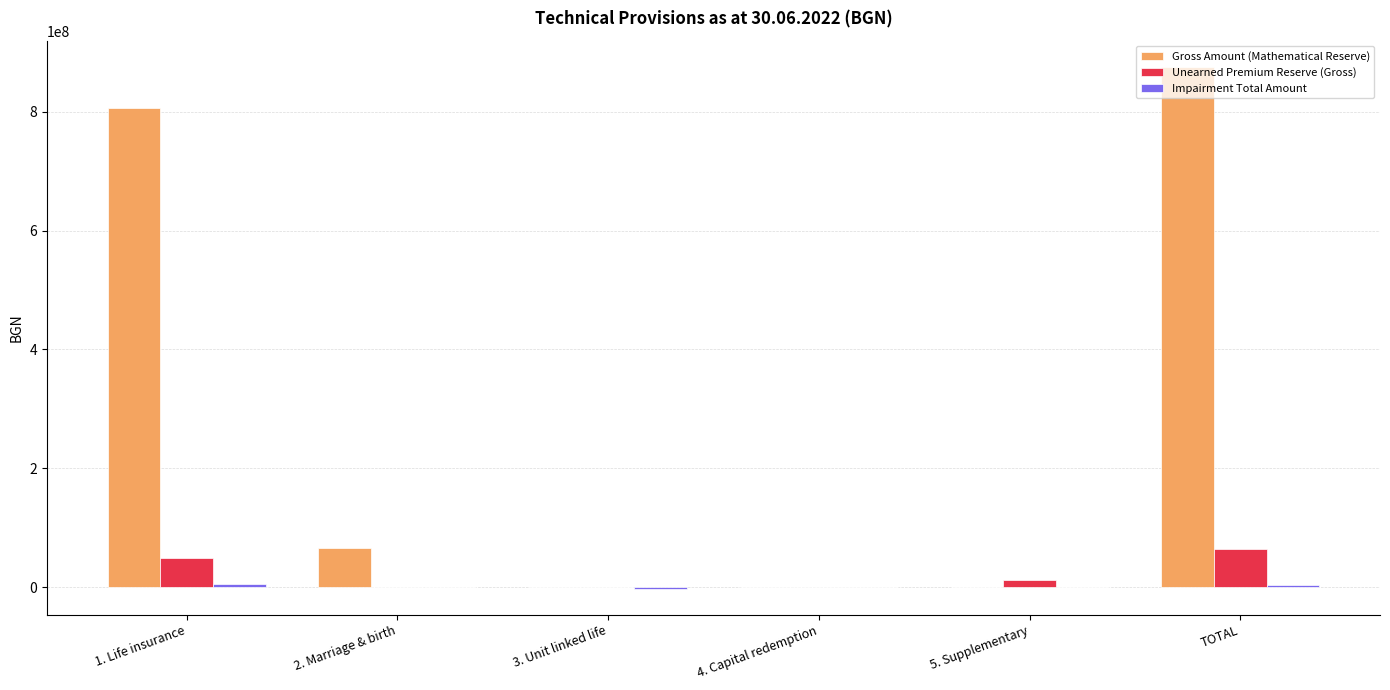

The value of Unearned Premium Reserve (Gross) at 4. Capital redemption is 38029685.9. True or false?

False